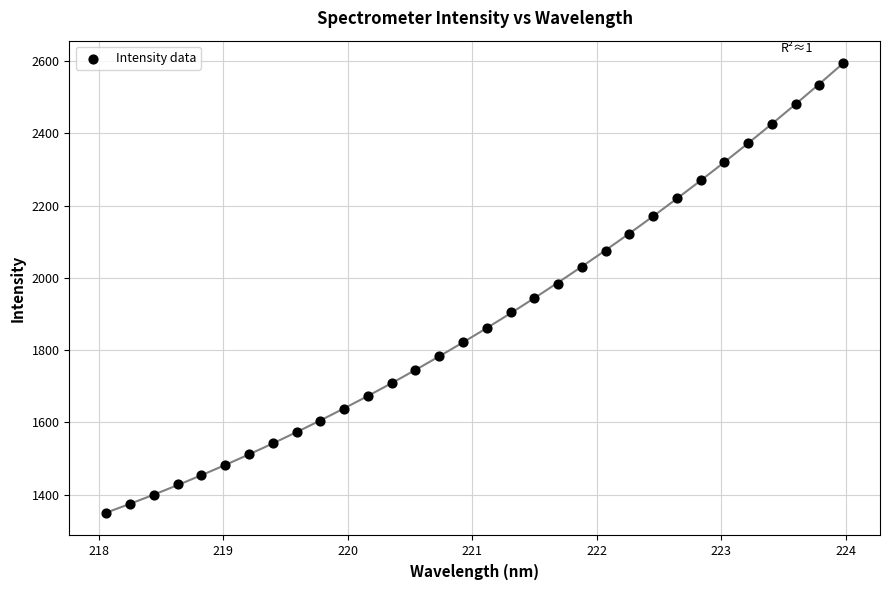

What is the range of Y values (max minus min)?

1244.0